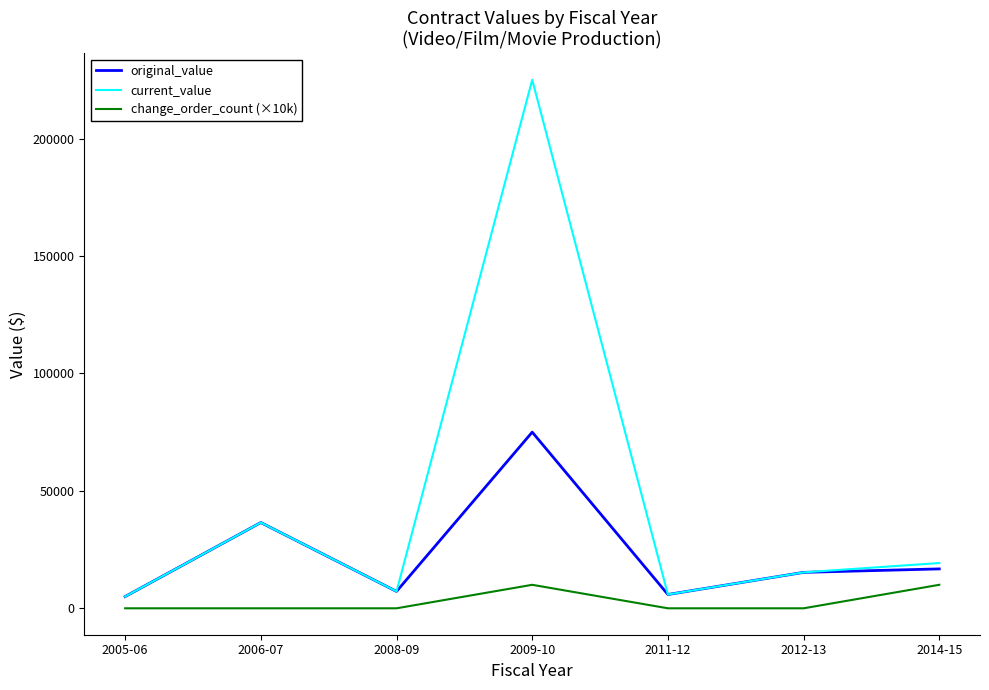

What is the average value of the current_value series?

44877